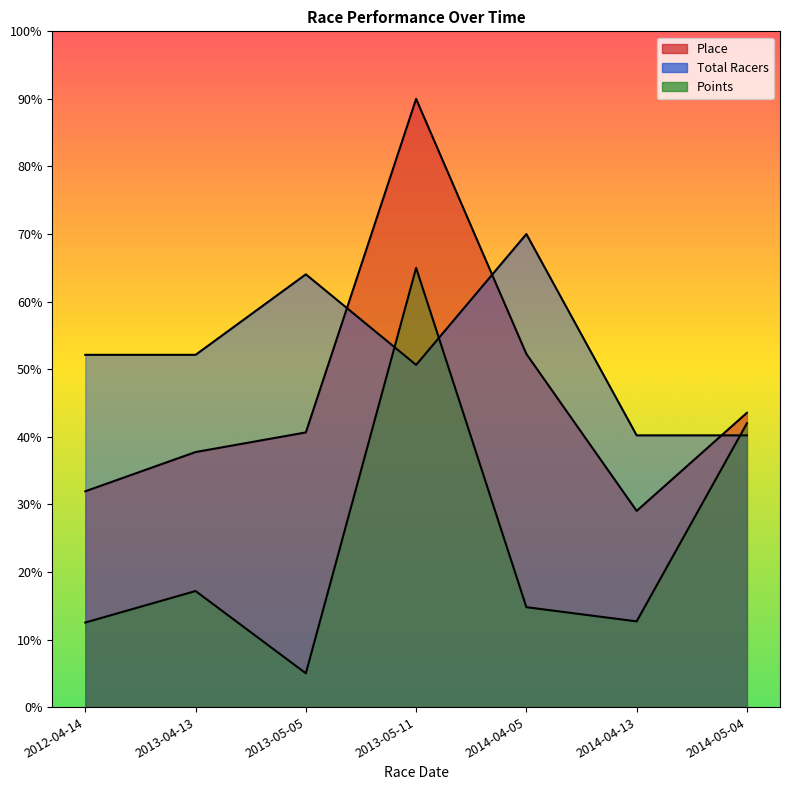

Reading right to left, transcribe all the data shown in this chart.

Place: 43.5	29.0	52.3	90.0	40.6	37.7	31.9
Total Racers: 40.2	40.2	70.0	50.6	64.0	52.1	52.1
Points: 42.0	12.7	14.8	65.0	5.0	17.2	12.5